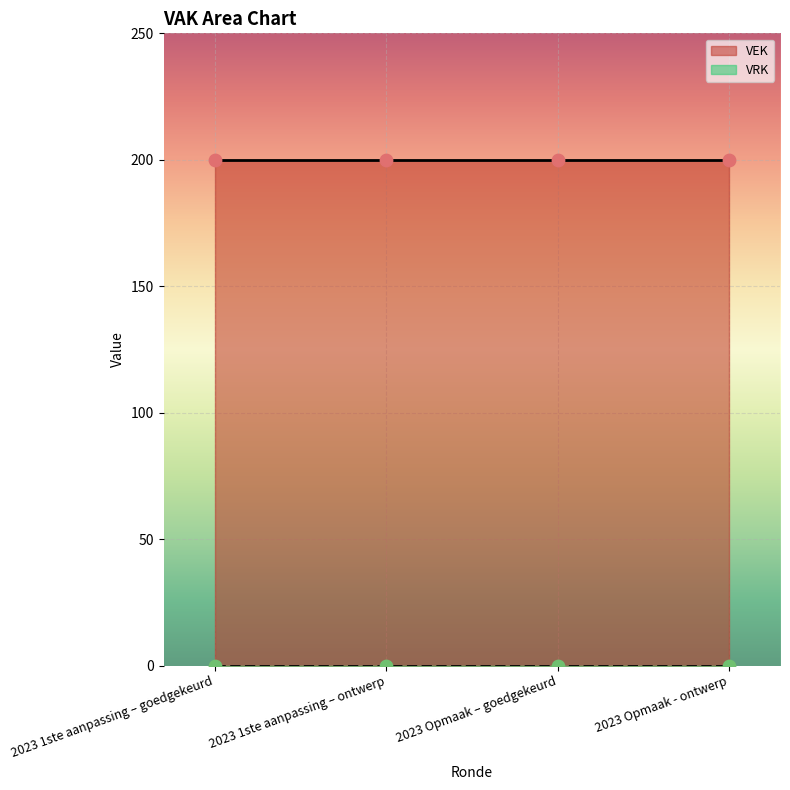

At which category is the sum across all series the highest?

2023 1ste aanpassing – goedgekeurd